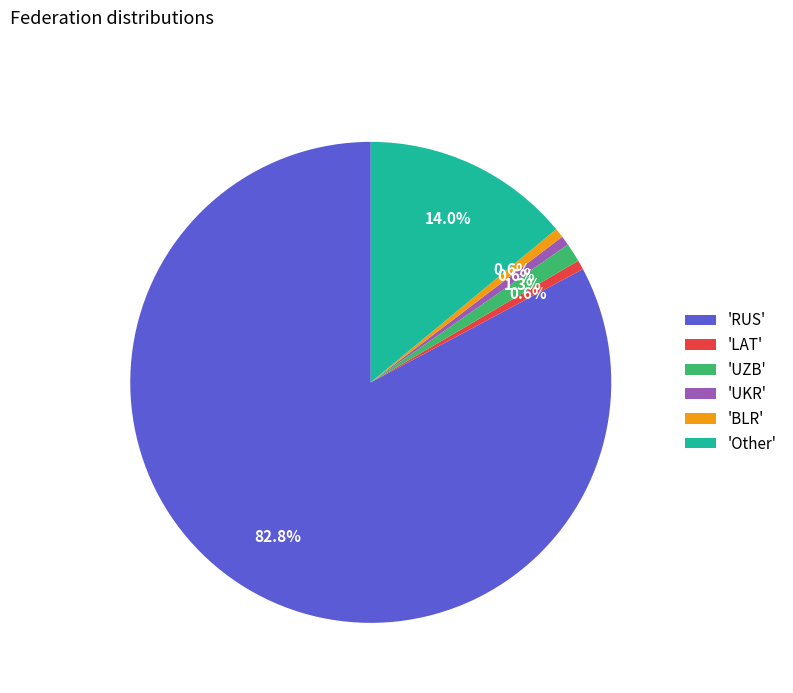

Which category has the biggest portion of the pie?

'RUS'